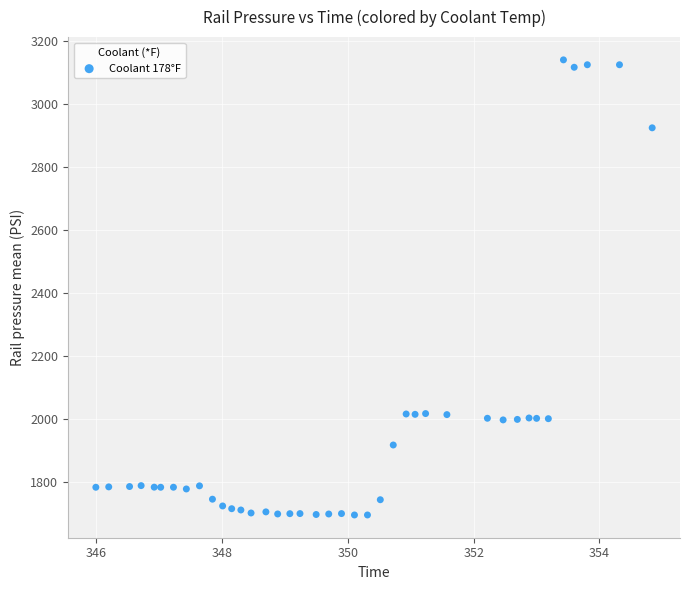

What is the range of X values (max minus min)?

8.8